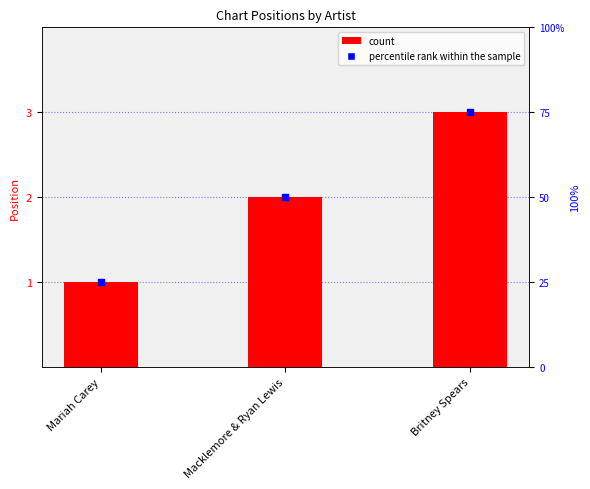

Which series has the largest total across all categories?

percentile rank within the sample